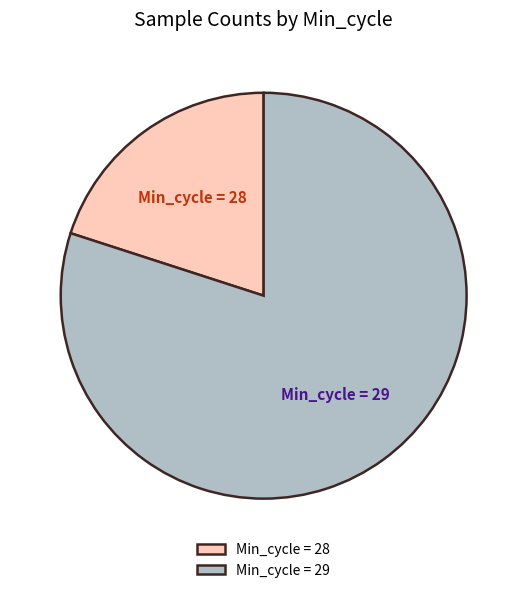

Is the sum of Min_cycle = 28 and Min_cycle = 29 greater than half?

Yes